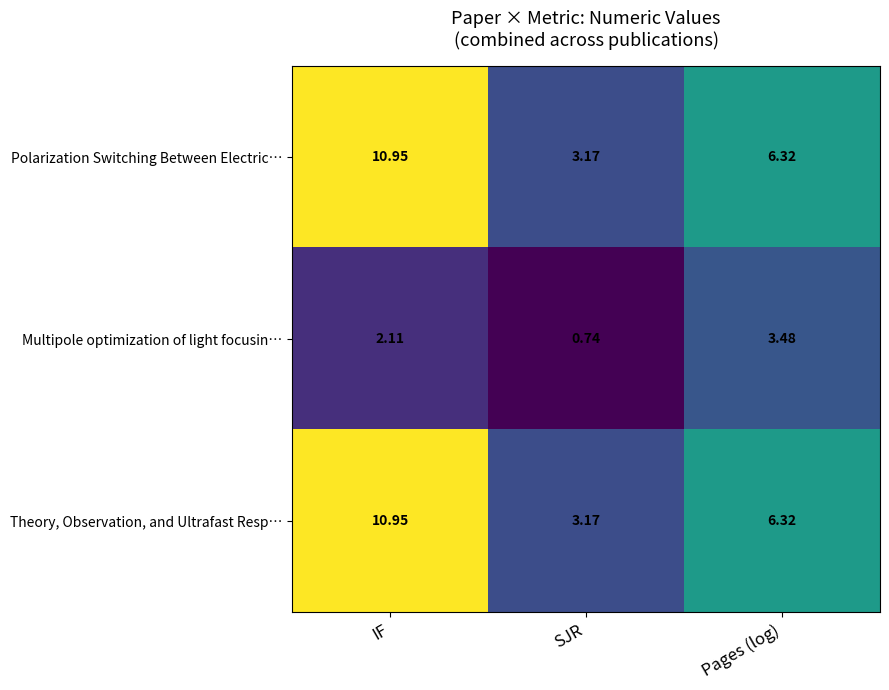

Where does the Theory, Observation, and Ultrafast Resp… series first go above 6?

IF